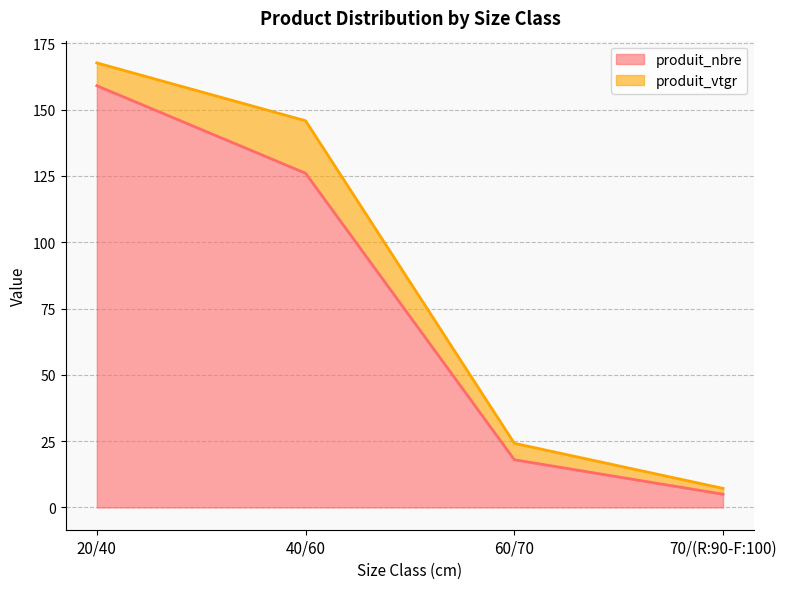

Rank the categories by value from lowest to highest.

70/(R:90-F:100), 60/70, 40/60, 20/40